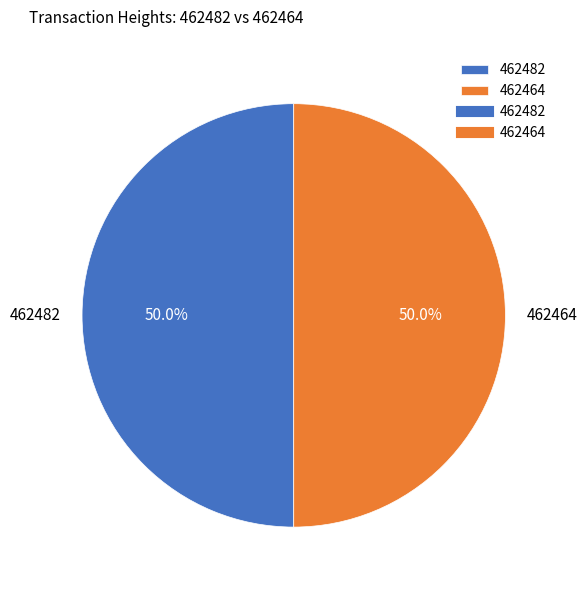

Approximately how many times larger is the value at 462464 compared to 462482?

1.0